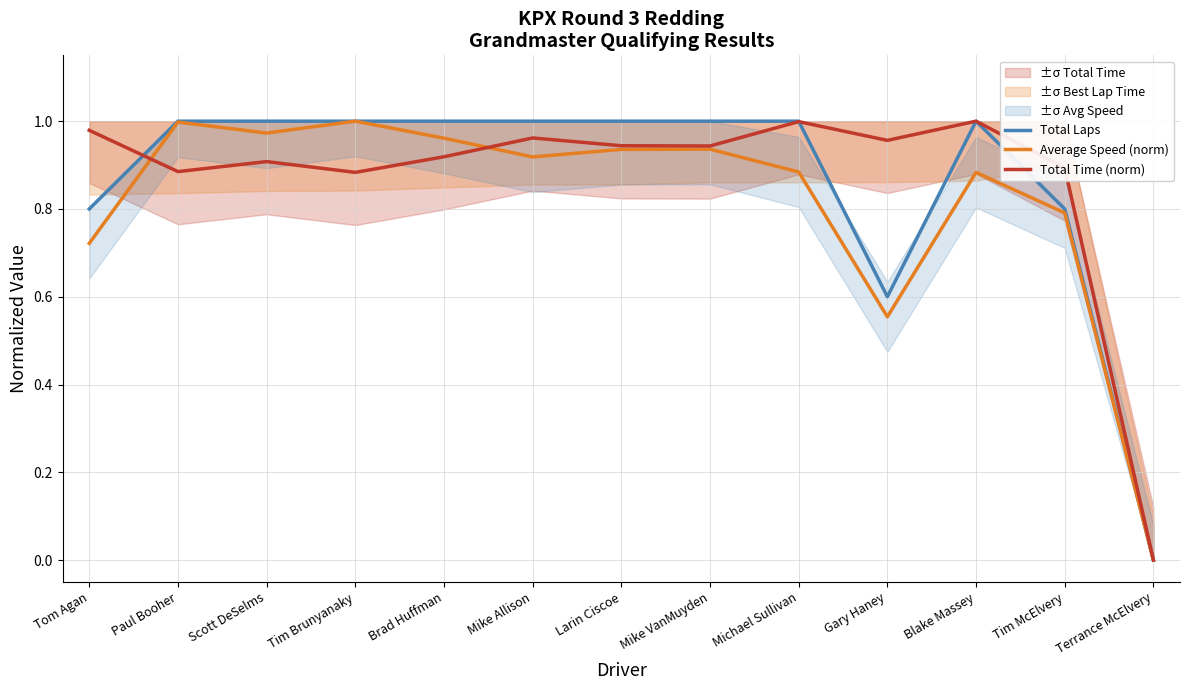

At which category does Average Speed (norm) reach its first local valley?

Scott DeSelms